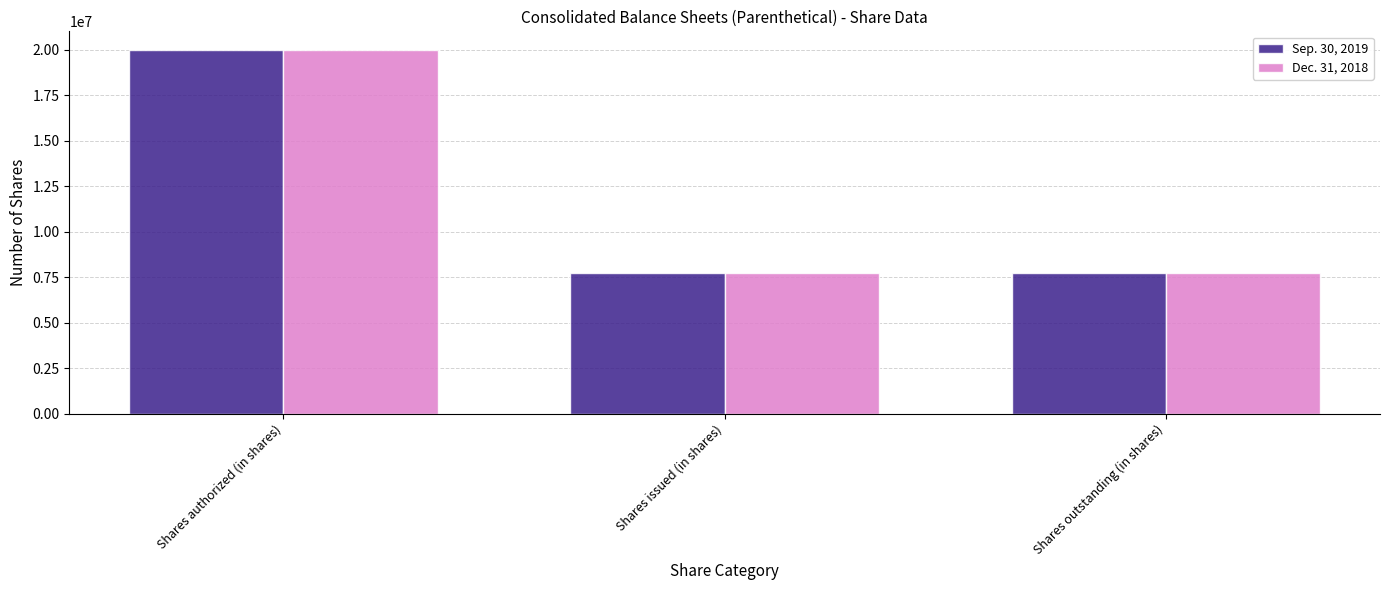

At which category is the sum across all series the highest?

Shares authorized (in shares)